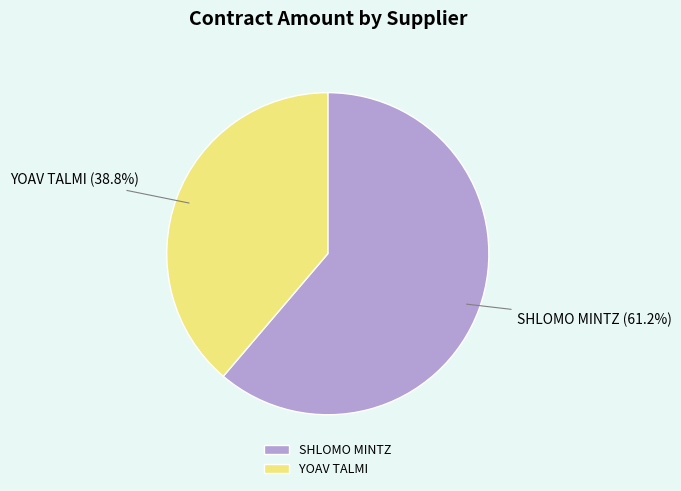

How many slices are in this pie chart?

2